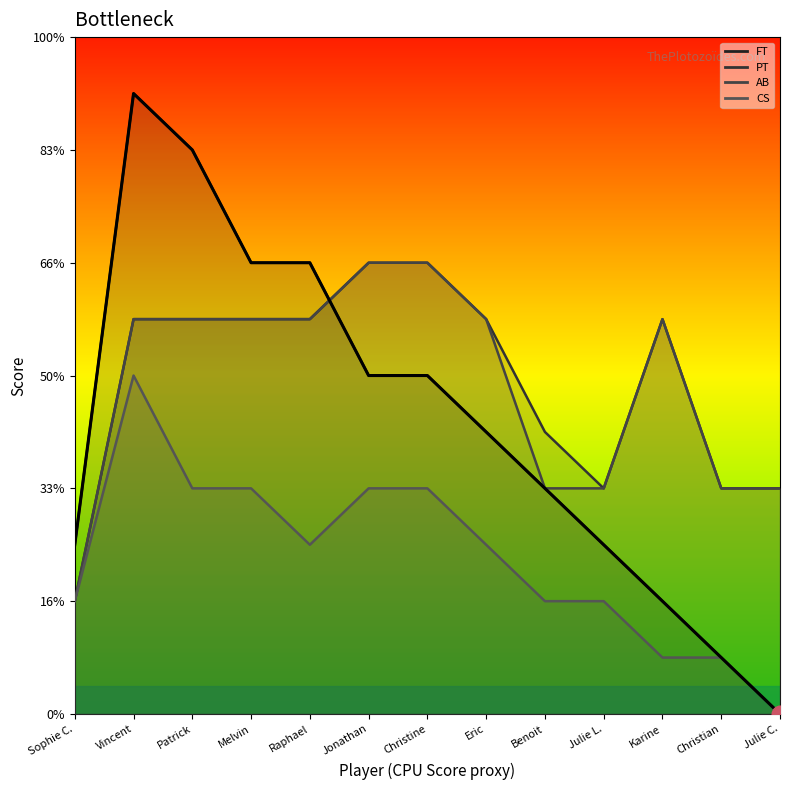

At how many categories does at least one series exceed 8?

2